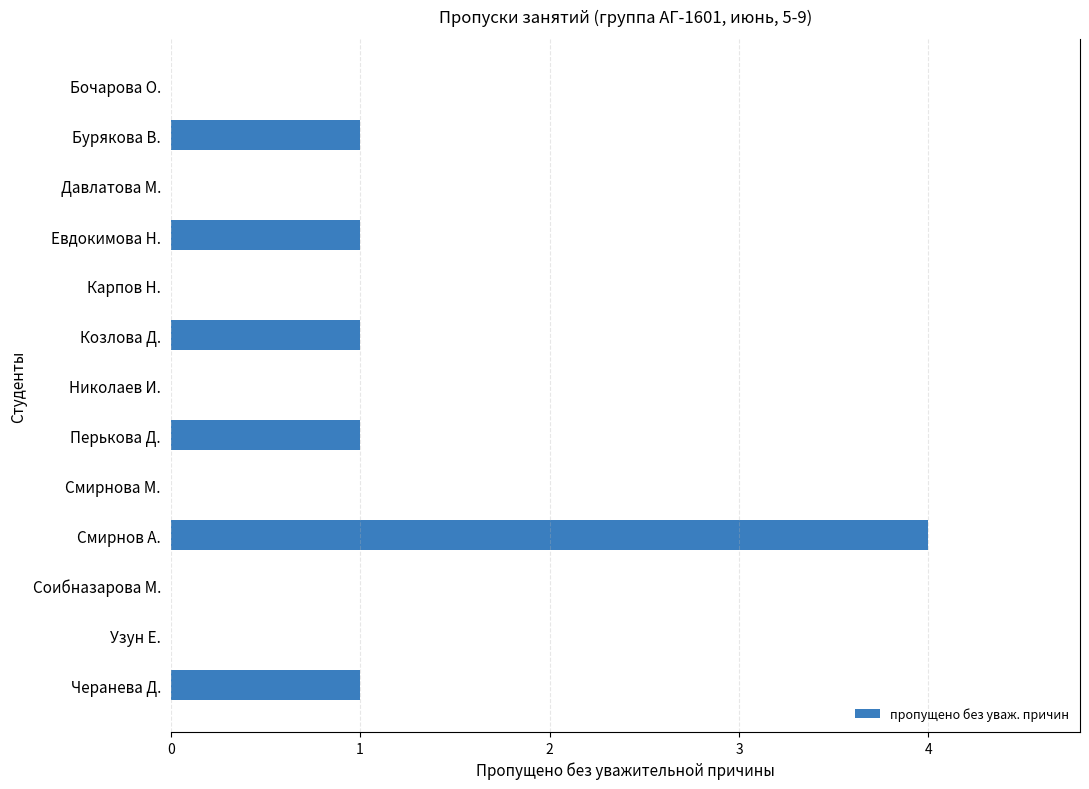

Is it true that the value at Карпов Н. is 1?

False